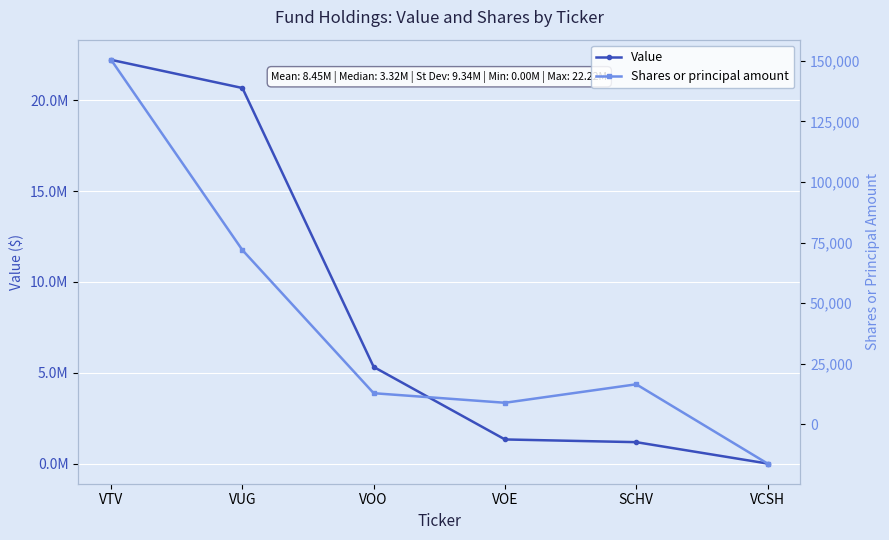

How many interior local peaks does the Shares or principal amount series have?

1